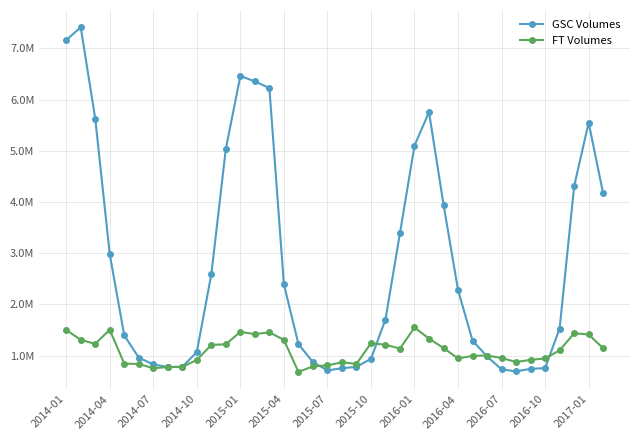

Reading left to right, what are all the values shown in this chart?

GSC Volumes: 7164339.6	7414286.9	5630919.3	2981427.7	1395749.3	962563.8	828655.5	779547.2	782497.5	1071670.6	2590842.9	5040088.0	6463268.0	6355917.5	6227552.2	2395537.1	1228564.9	874302.5	712691.3	755644.0	780404.8	939620.8	1706623.8	3396567.1	5101870.0	5755793.8	3951842.2	2284040.8	1293125.9	985404.8	733329.6	692908.5	743780.8	756617.3	1530329.5	4306093.4	5551143.0	4168435.0
FT Volumes: 1502937.7	1308586.3	1232291.0	1505681.6	844881.1	837693.3	755229.6	778283.2	781340.4	916848.0	1210206.7	1222531.0	1466206.1	1420264.1	1456559.9	1308898.9	684381.7	790511.9	811242.6	870918.5	839279.3	1243523.6	1213142.5	1139582.0	1550541.1	1334142.4	1149144.5	946160.2	997249.2	1003164.8	955069.9	876335.1	919238.3	946073.5	1104299.3	1438293.6	1414213.5	1144202.2